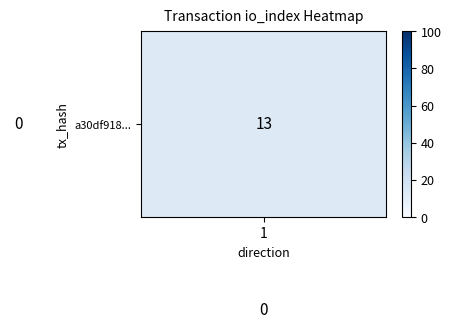

What is the greatest value displayed?

95